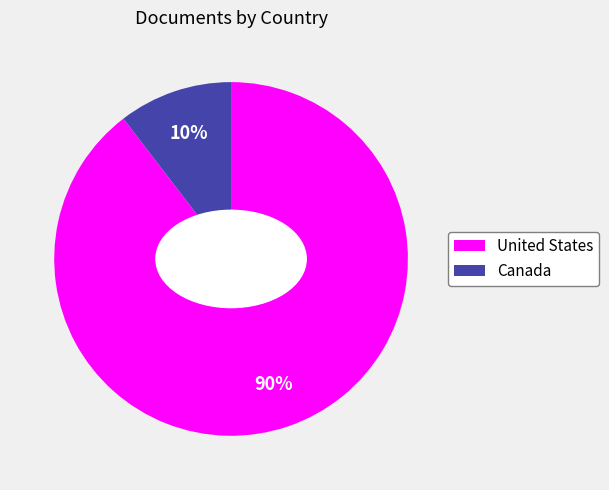

To the nearest percent, what percentage of the pie is United States?

90%